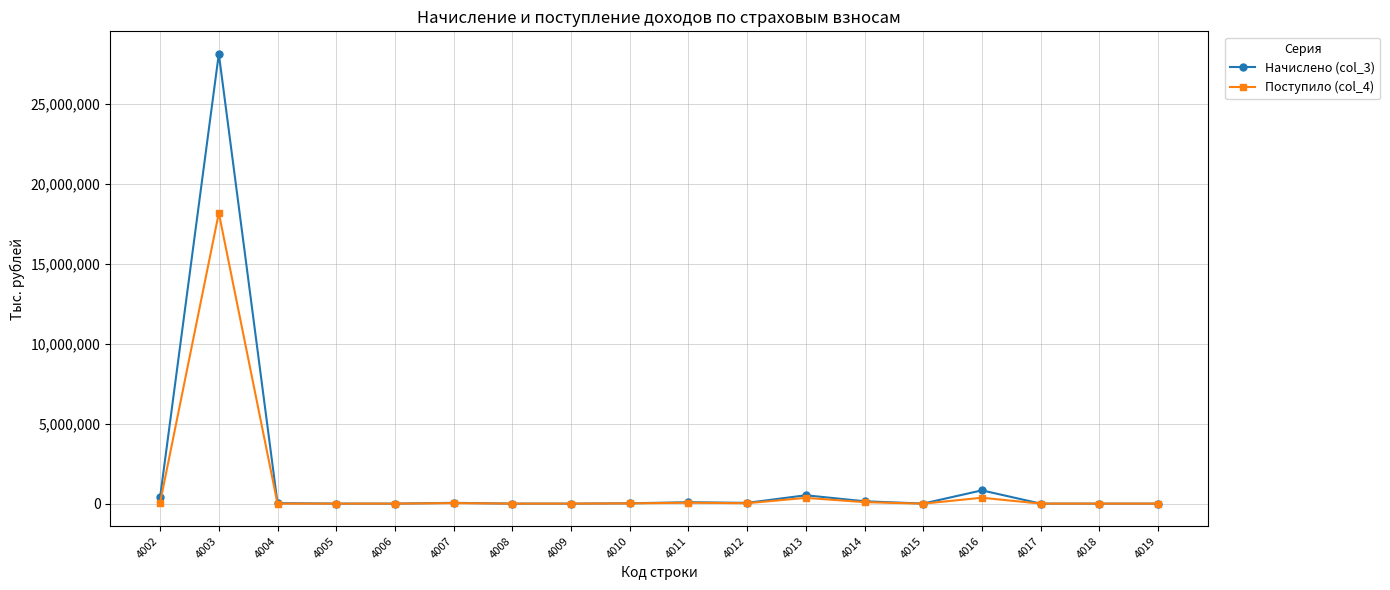

How many lines are shown in the chart?

2